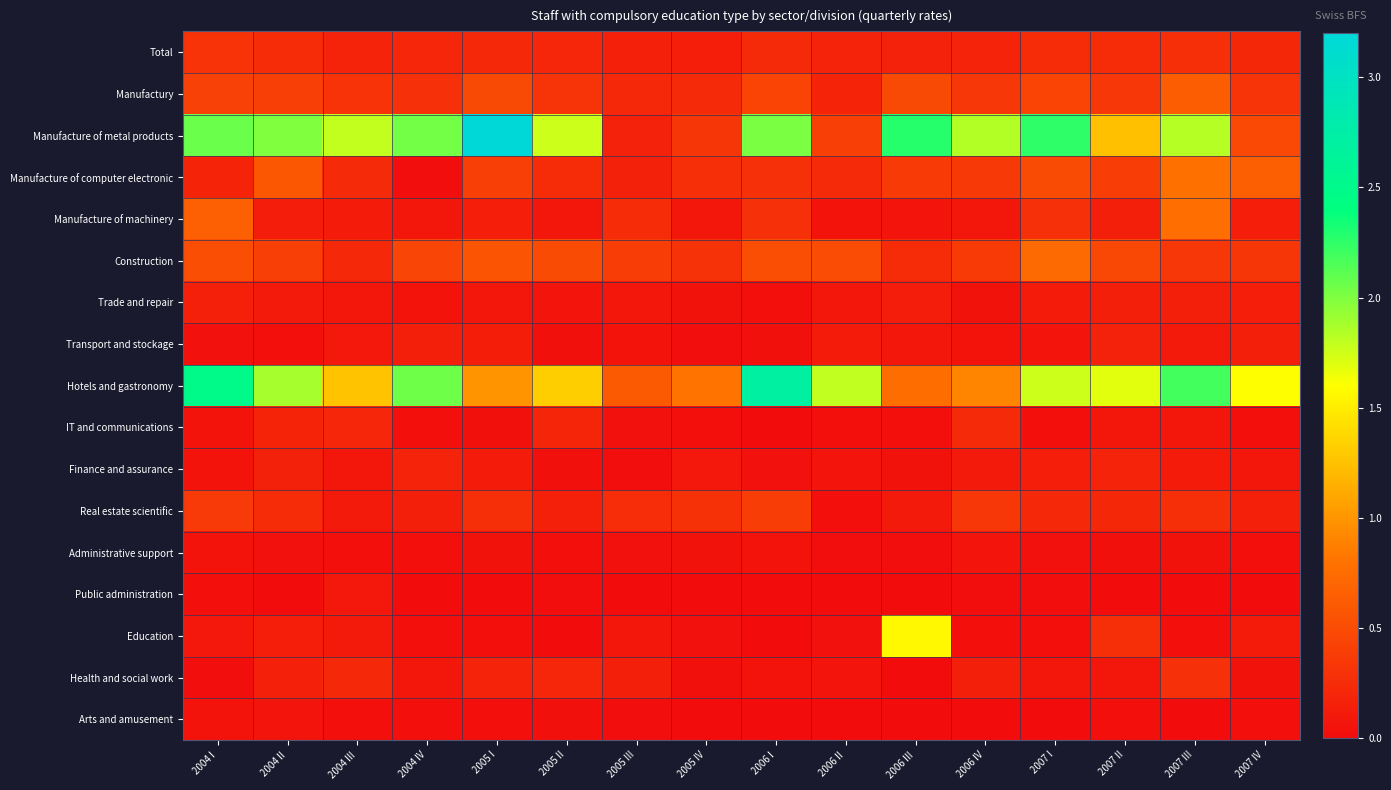

What is the total value across all series at 2005 I?

7.0